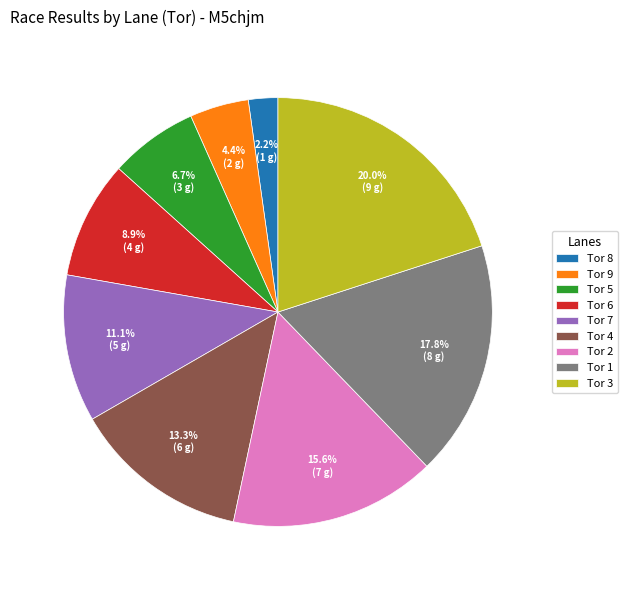

To the nearest percent, what is the difference between the largest and smallest slice percentages?

18%